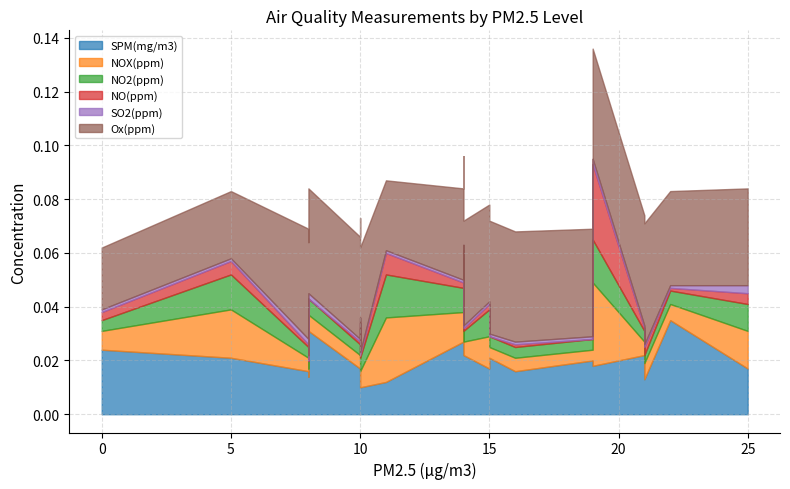

What is the total value across all series at 10?

0.1